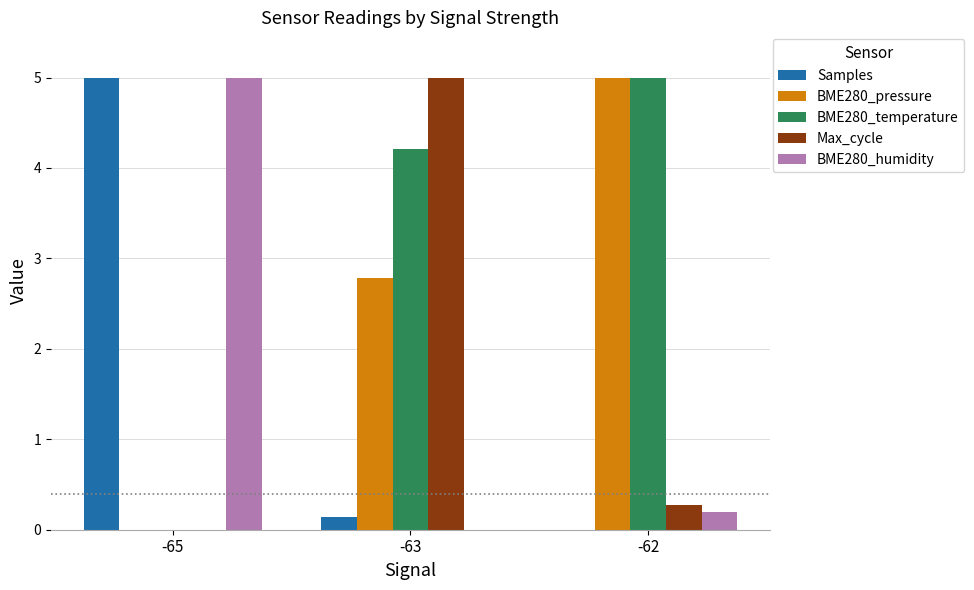

What is the average value of the BME280_humidity series?

1.7